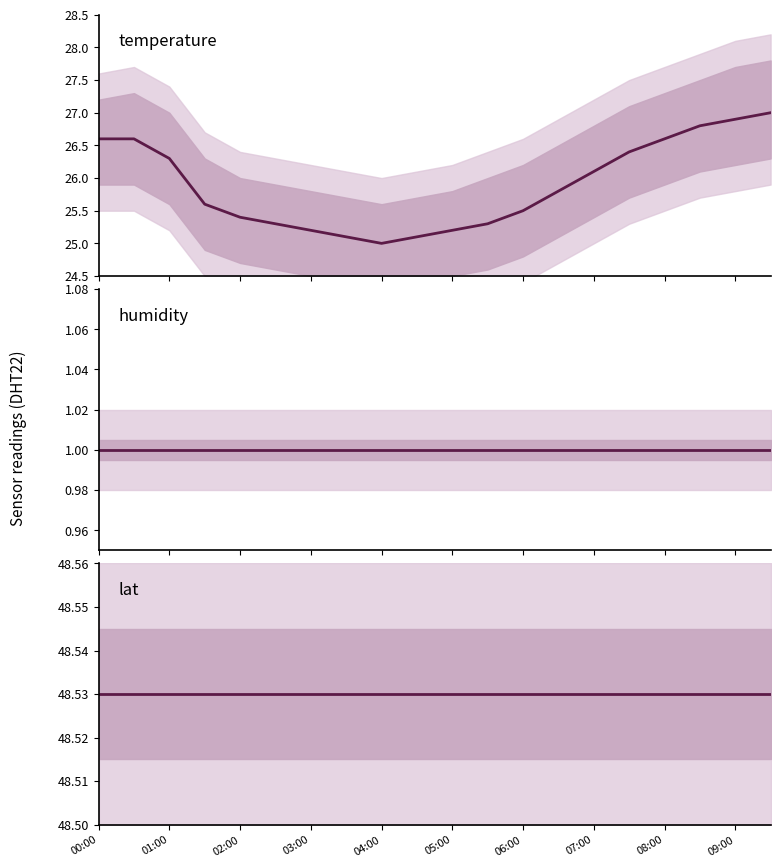

Rank the series at 15 from highest to lowest value.

lat, temperature, humidity